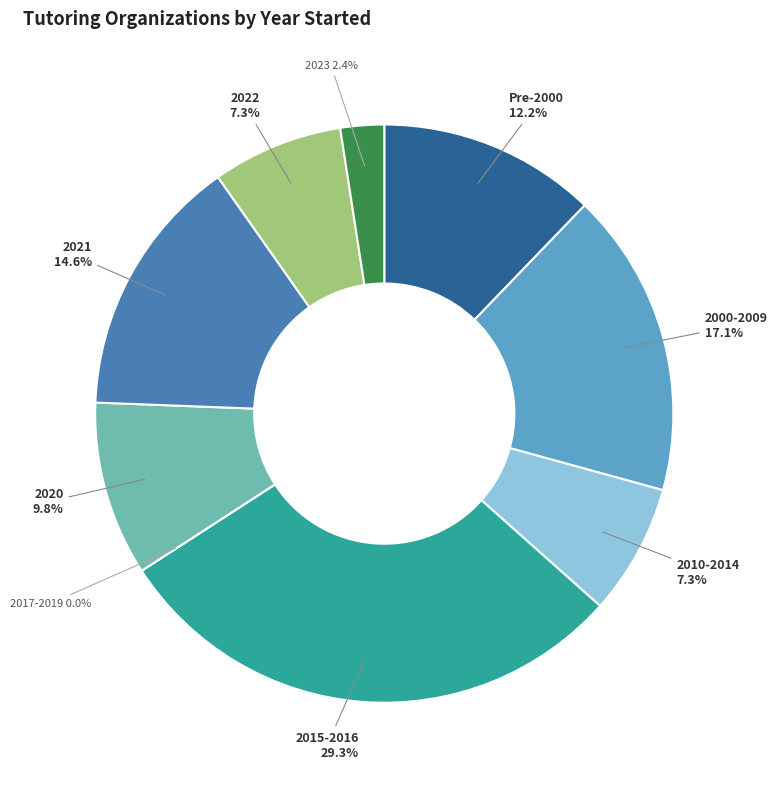

Is 2020 the majority of the pie?

No